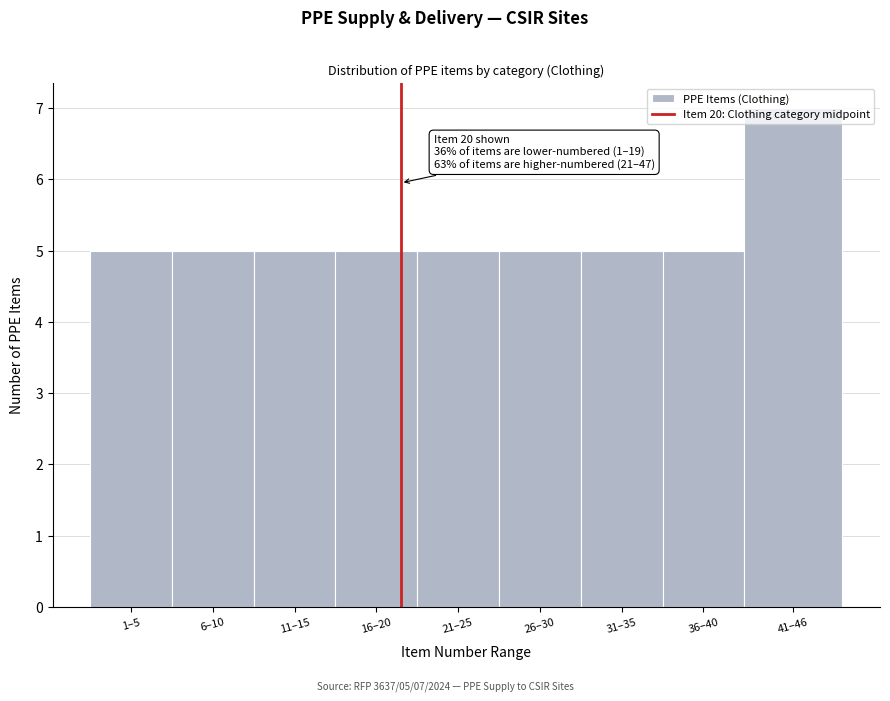

What is the maximum value shown in the chart?

7